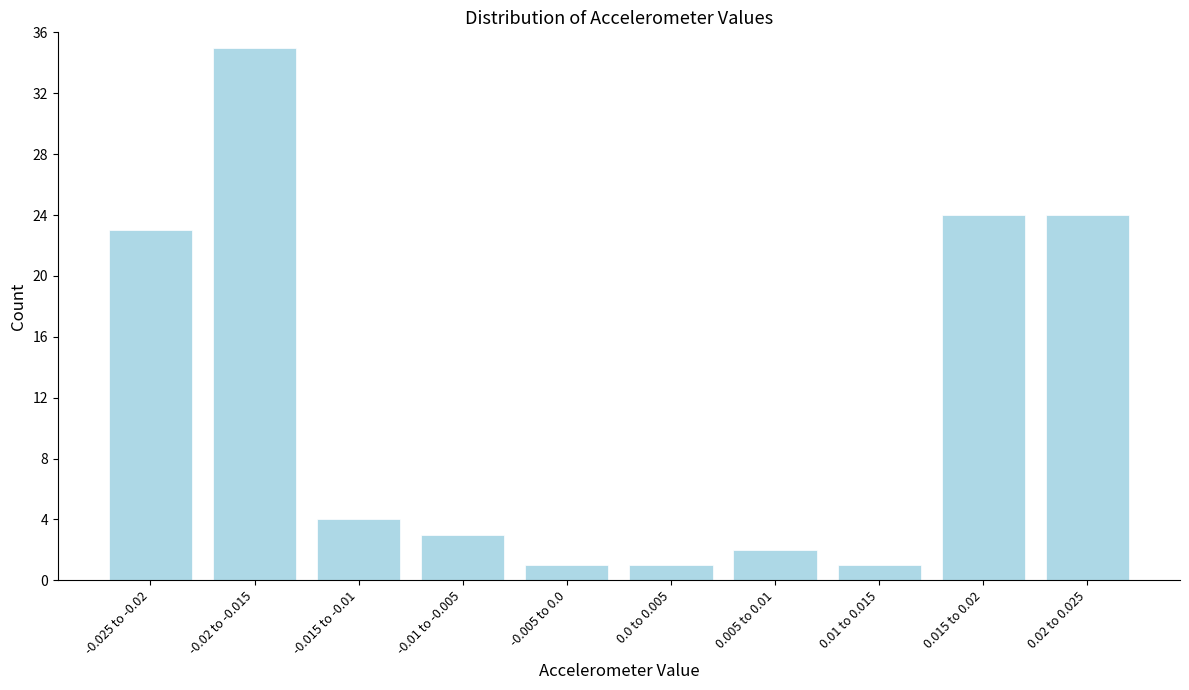

Reading right to left, list all the values displayed in this chart.

0.02 to 0.025=24	0.015 to 0.02=24	0.01 to 0.015=1	0.005 to 0.01=2	0.0 to 0.005=1	-0.005 to 0.0=1	-0.01 to -0.005=3	-0.015 to -0.01=4	-0.02 to -0.015=35	-0.025 to -0.02=23